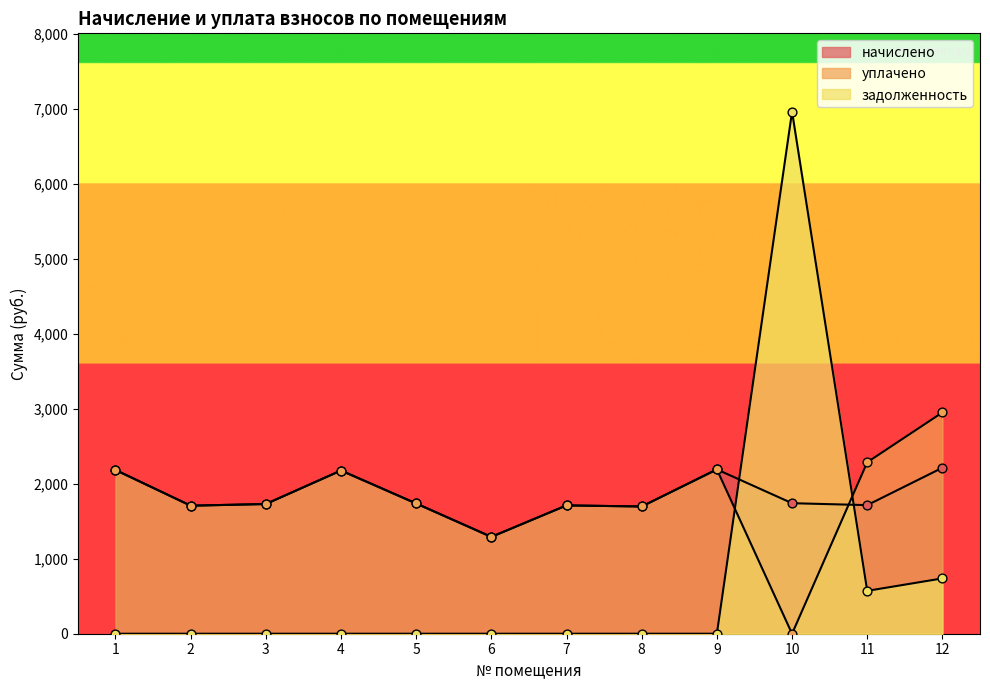

Is the value of задолженность at 11 greater than the value of уплачено at 7?

No